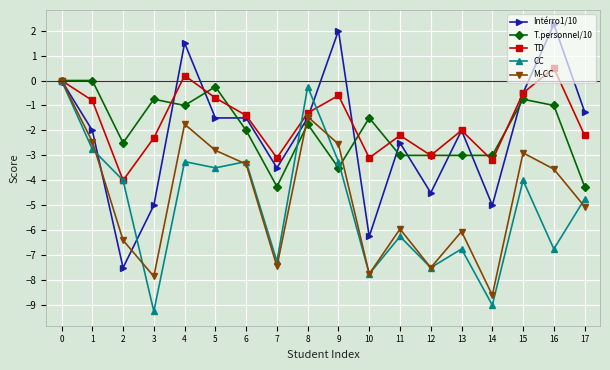

Which category has the highest value across all series?

16